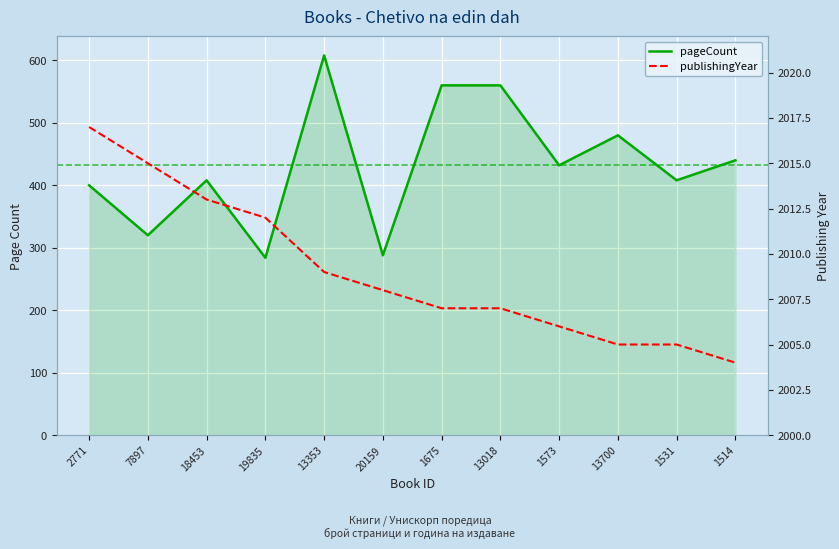

What is the value of the publishingYear point at the 5th from the left?

2009